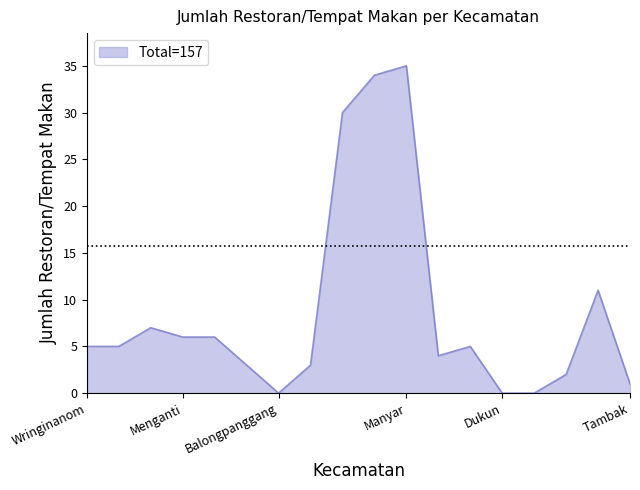

What is the maximum value shown in the chart?

35